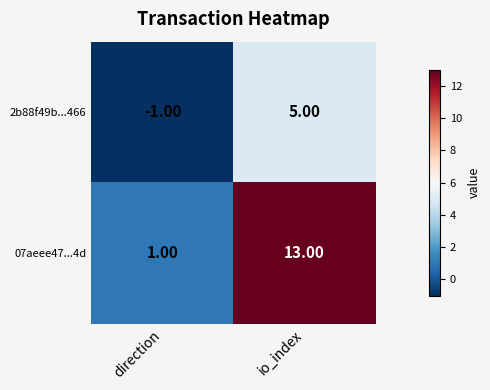

At which label is 07aeee47...4d closest to 7?

direction